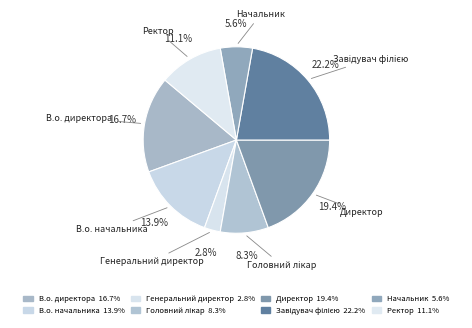

How many segments does this pie chart have?

8